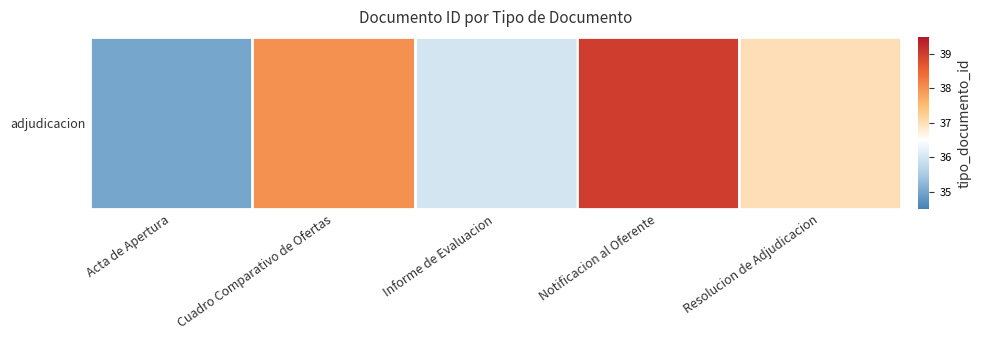

Reading left to right, what are all the values shown in this chart?

35	38	36	39	37